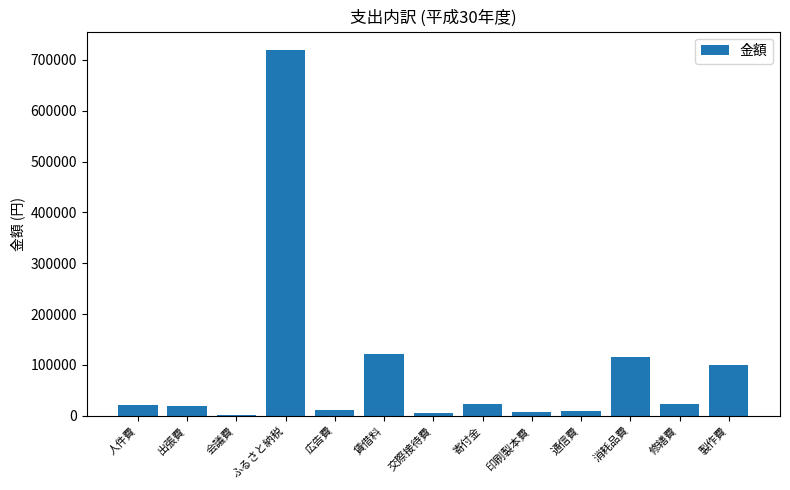

The value at 会議費 is 1700. True or false?

True